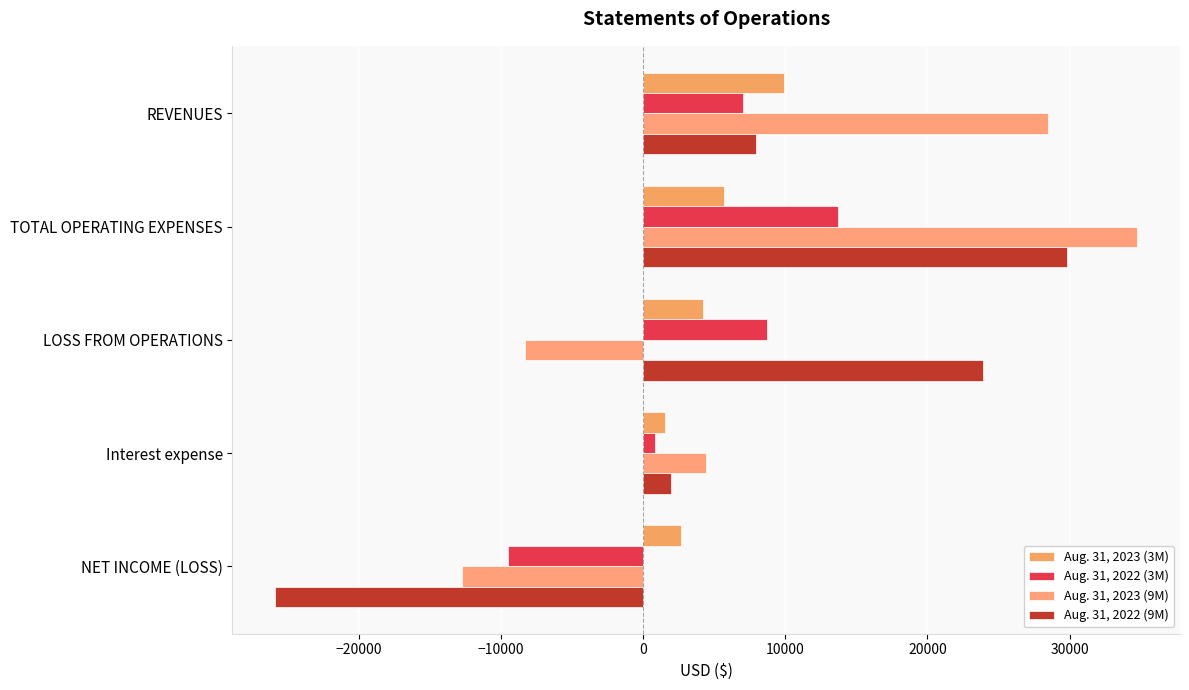

How many values in the Aug. 31, 2022 (3M) series are below 7023?

2